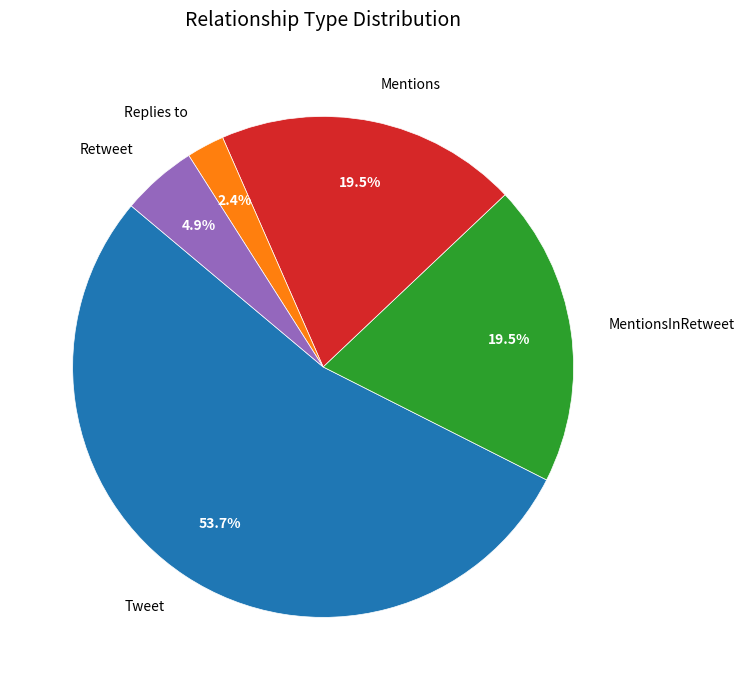

Is there a majority slice in this chart?

Yes